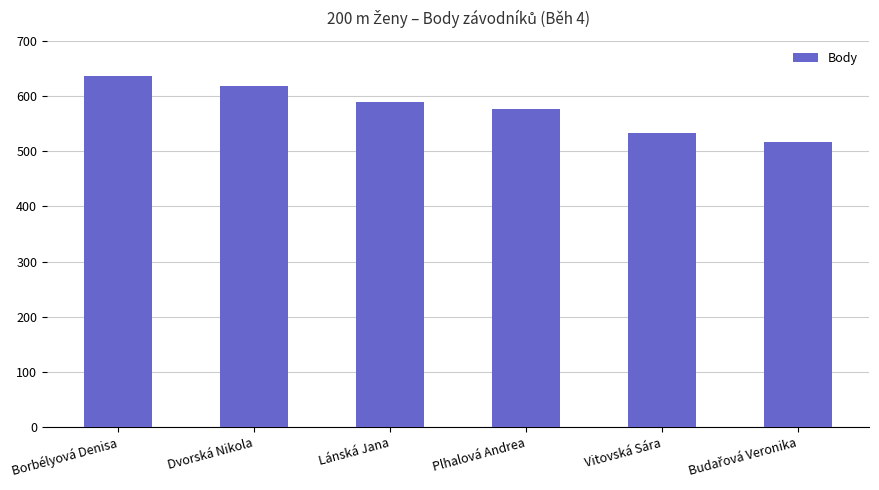

Which has a higher value, Dvorská Nikola or Plhalová Andrea?

Dvorská Nikola